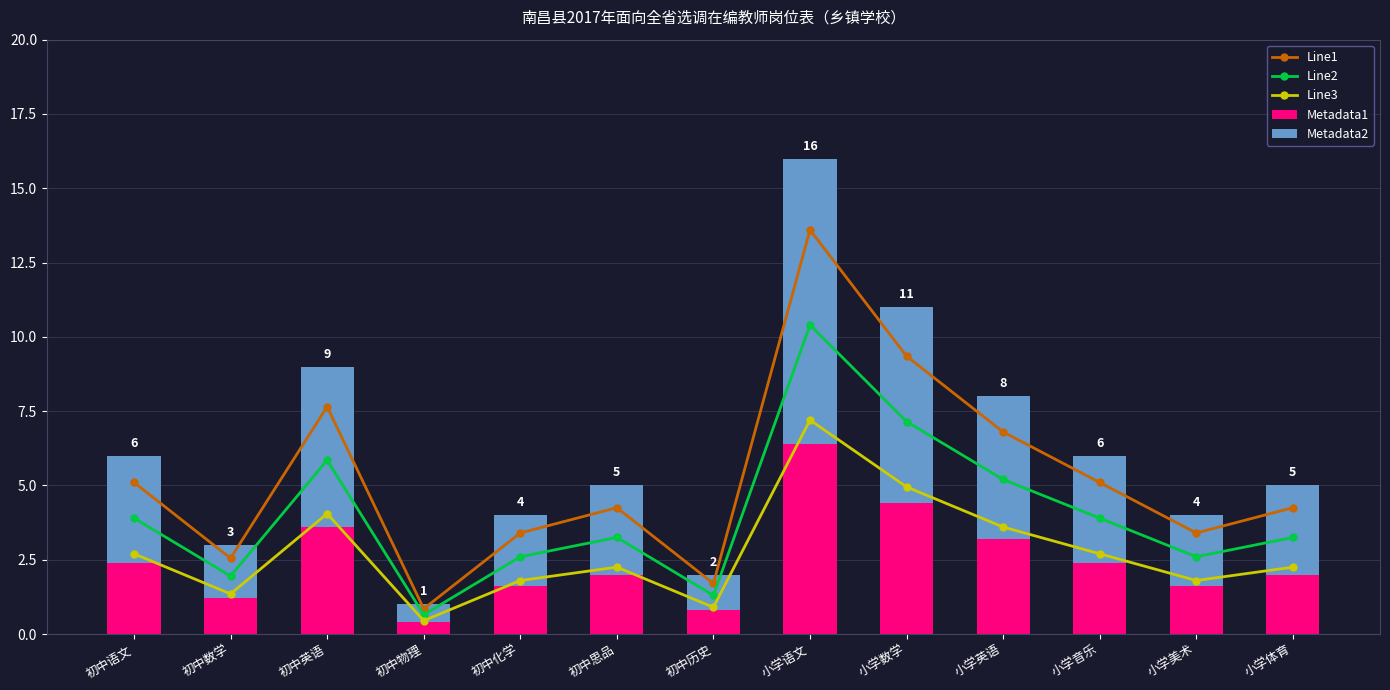

Which category has the highest value across all series?

小学语文